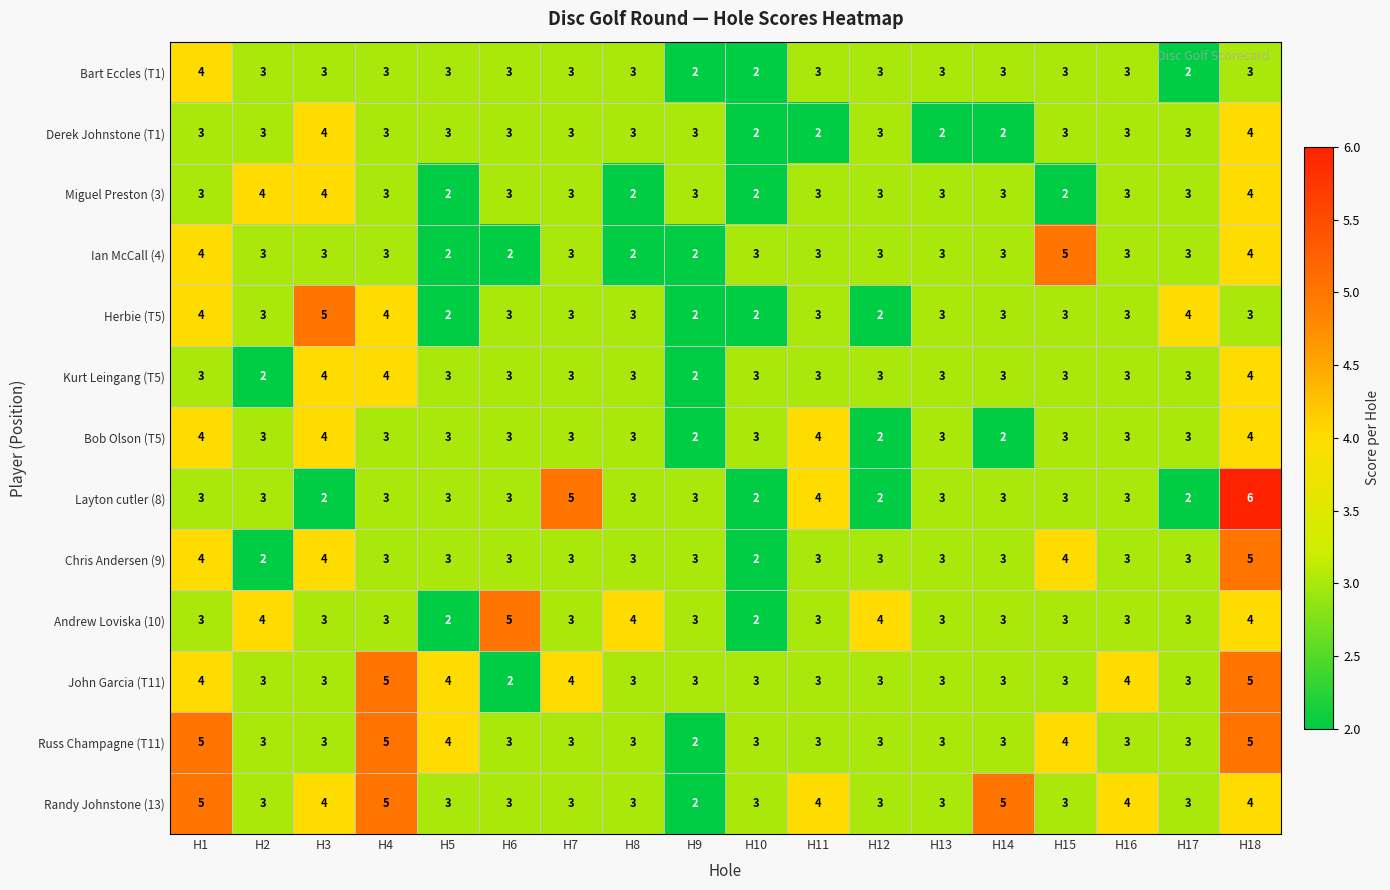

What is the average value of the Bob Olson (T5) series?

3